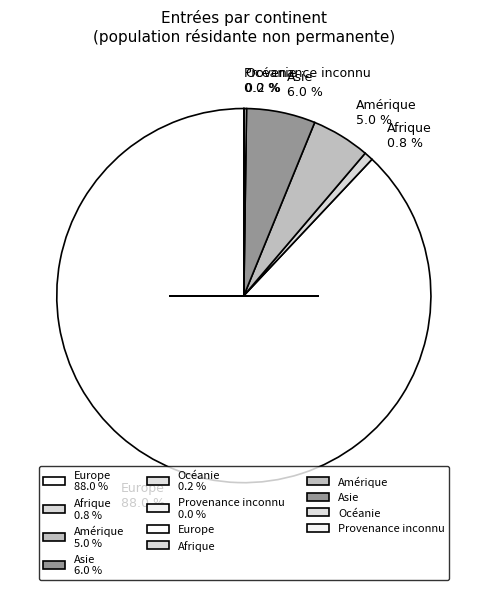

What is the total percentage of Amérique 5.0 % and Europe 88.0 %?

93.0%